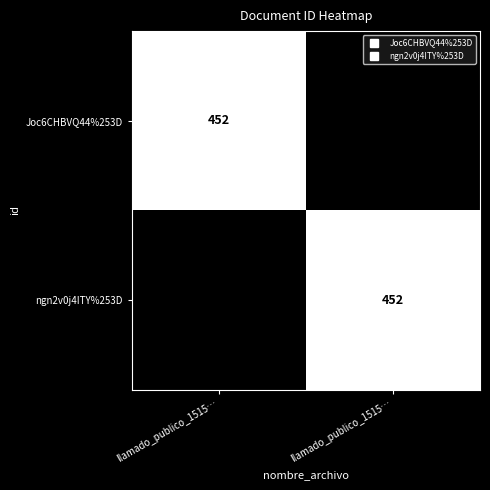

How many data points in ngn2v0j4ITY%253D are less than 452?

1